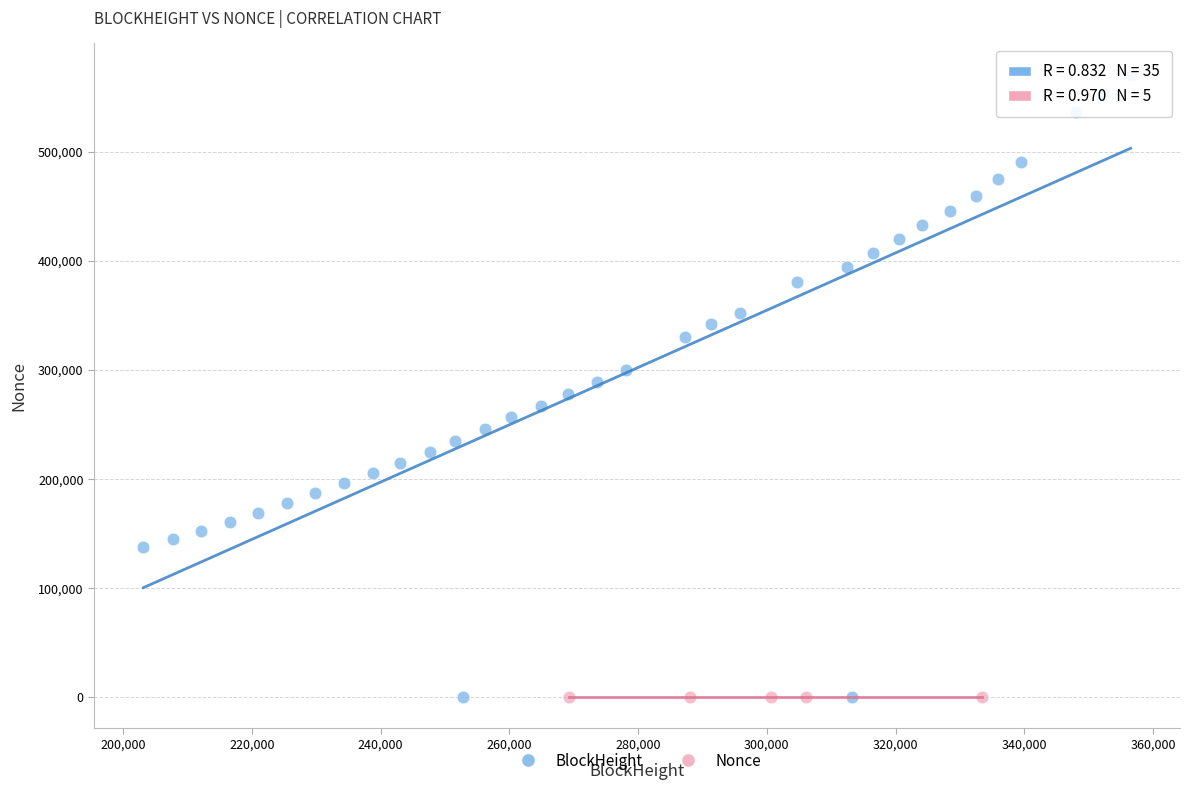

Which series reaches the maximum Y coordinate?

BlockHeight